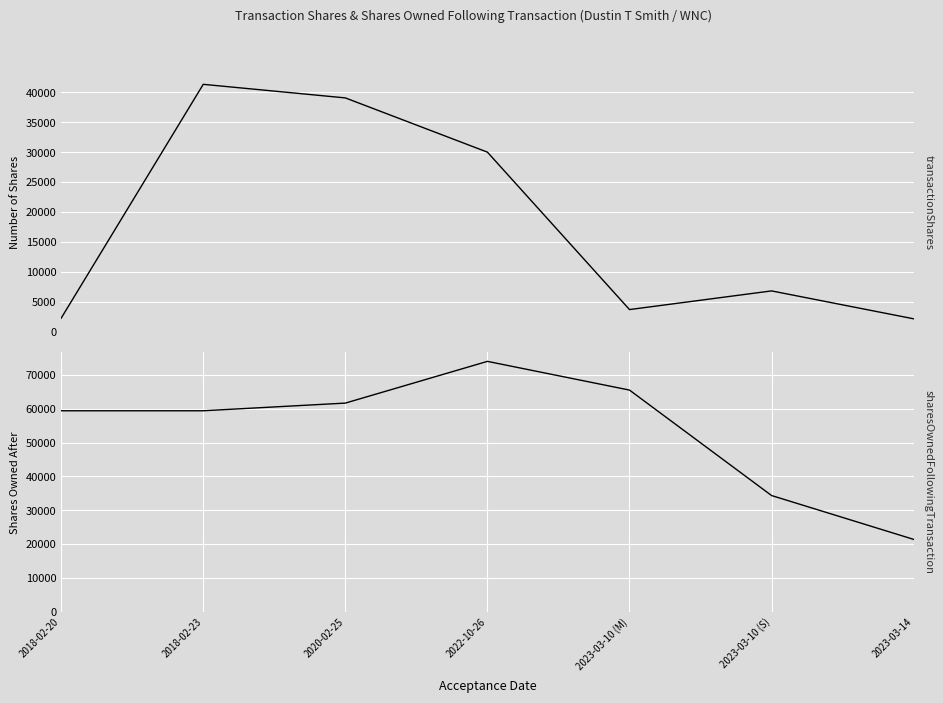

What is the maximum value shown in the chart?

74004